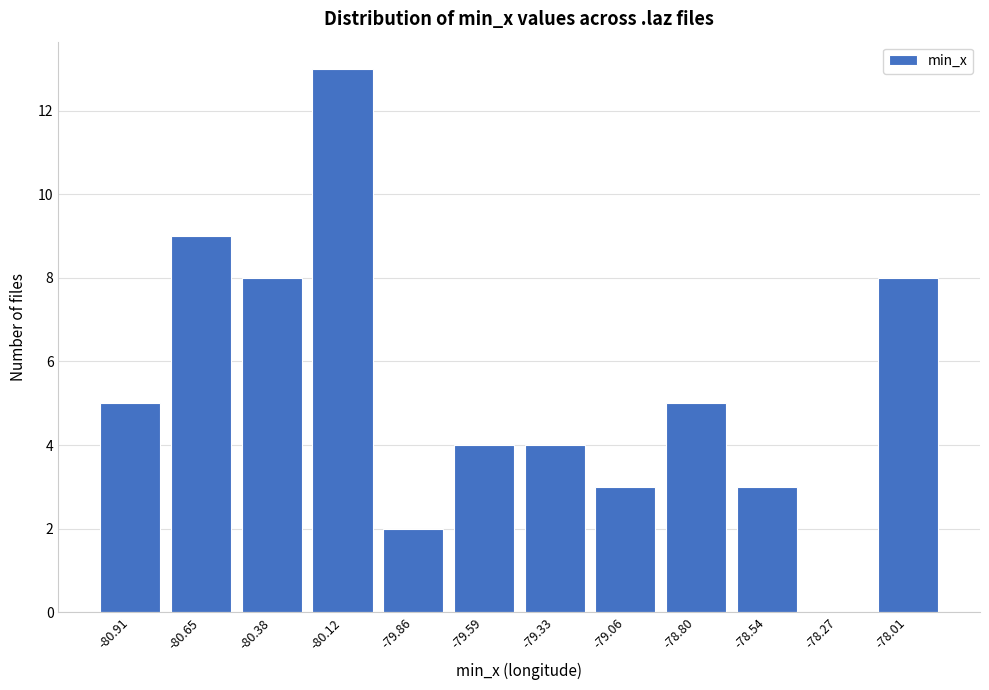

Reading left to right, what are all the values shown in this chart?

-80.91=5	-80.65=9	-80.38=8	-80.12=13	-79.86=2	-79.59=4	-79.33=4	-79.06=3	-78.80=5	-78.54=3	-78.27=0	-78.01=8